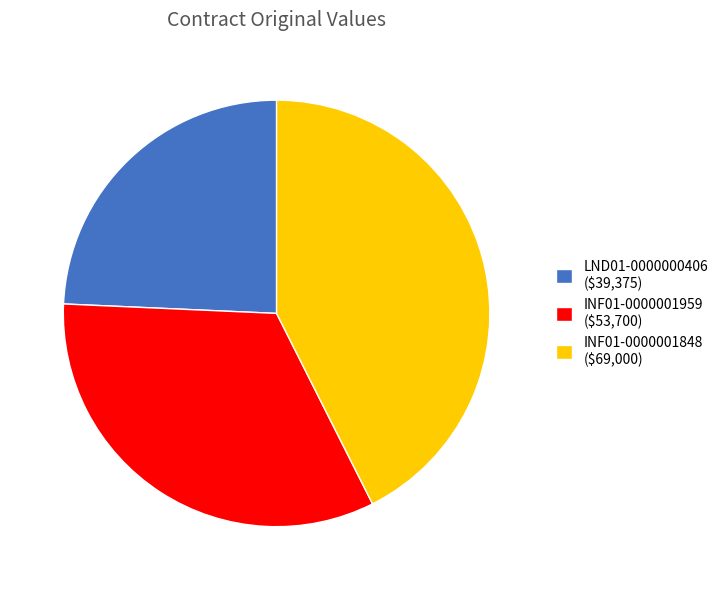

Is it true that INF01-0000001848 ($69,000) is 43% of the pie?

True